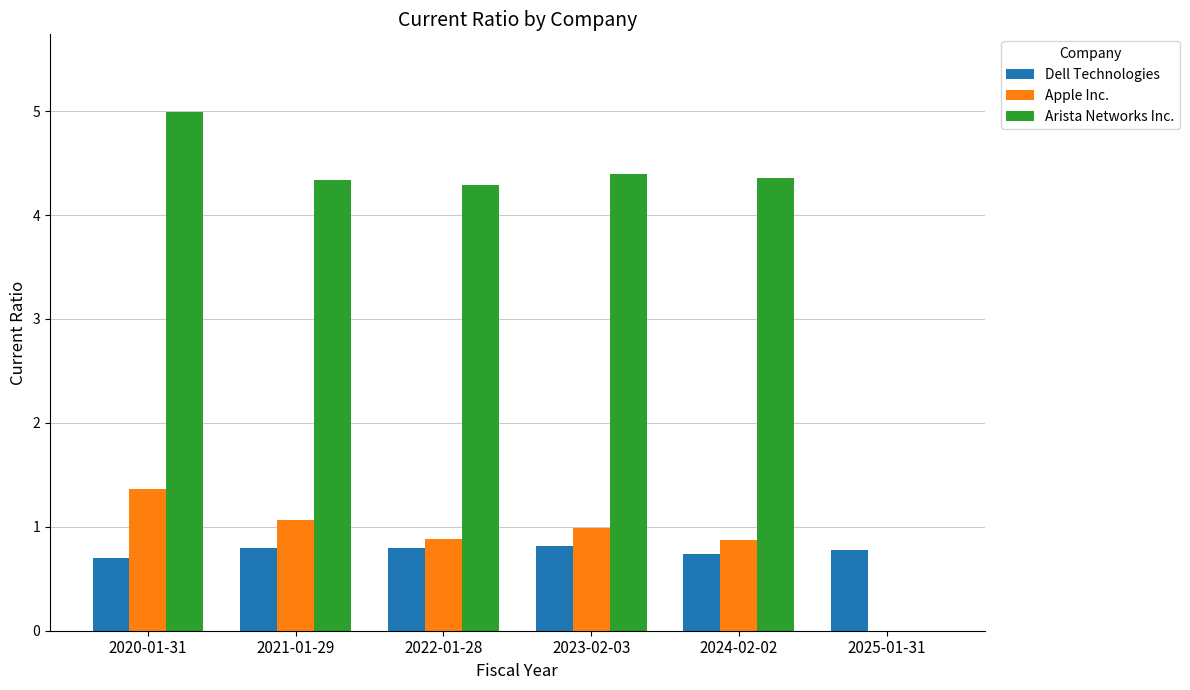

The value of Arista Networks Inc. at 2023-02-03 is 4.4. True or false?

True